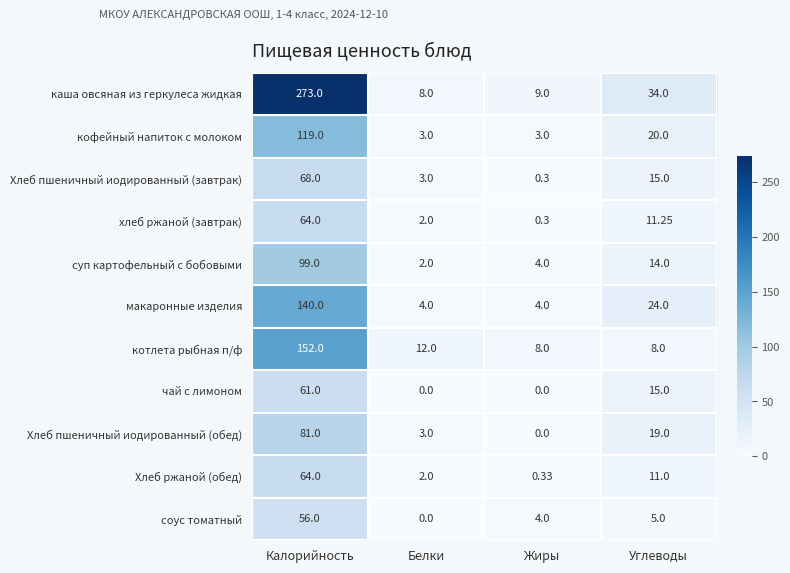

Which category has the highest value in the чай с лимоном series?

Калорийность